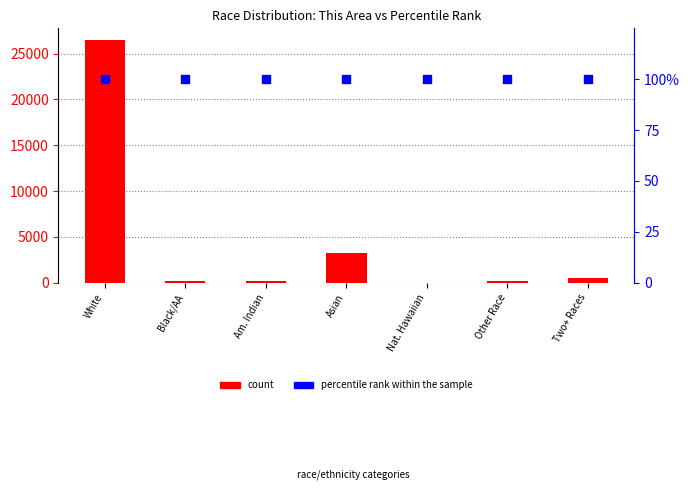

Which series reaches the minimum Y coordinate?

count